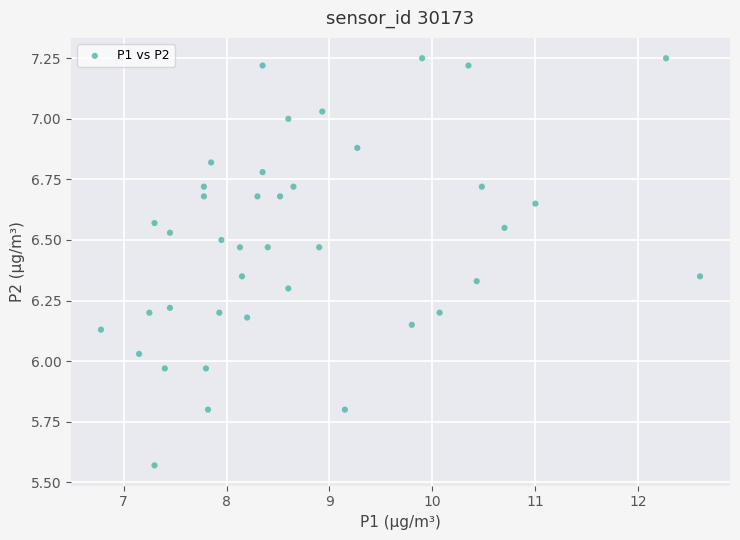

What is the range of Y values (max minus min)?

1.7